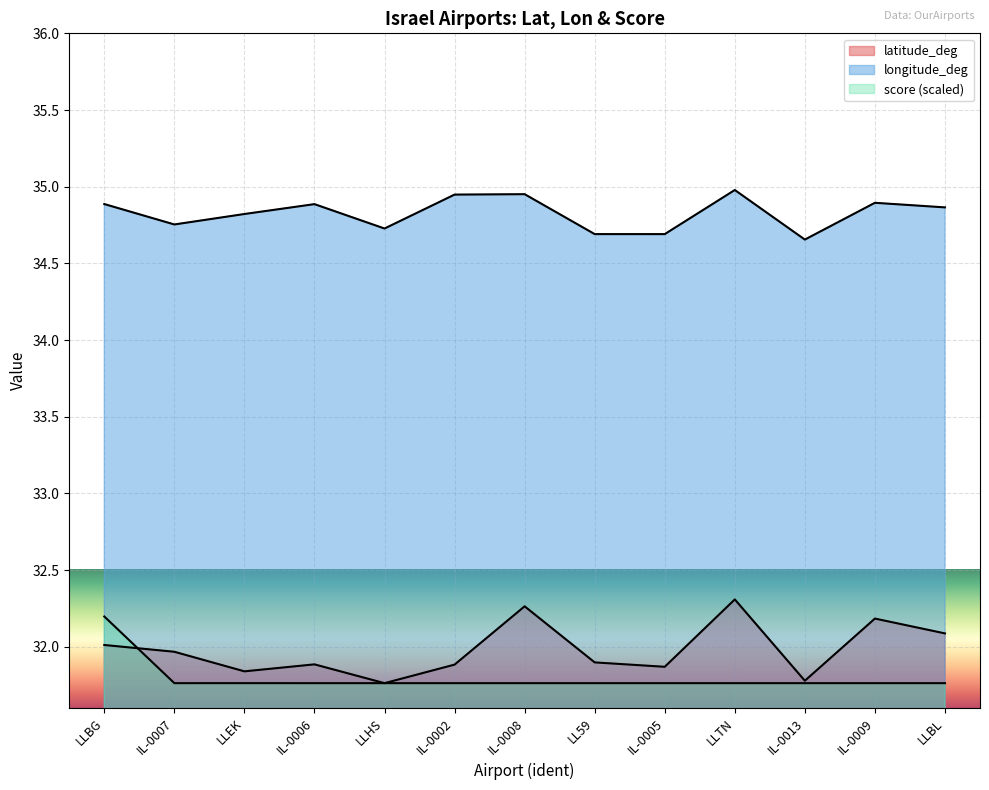

Read the latitude_deg value at IL-0002.

31.9